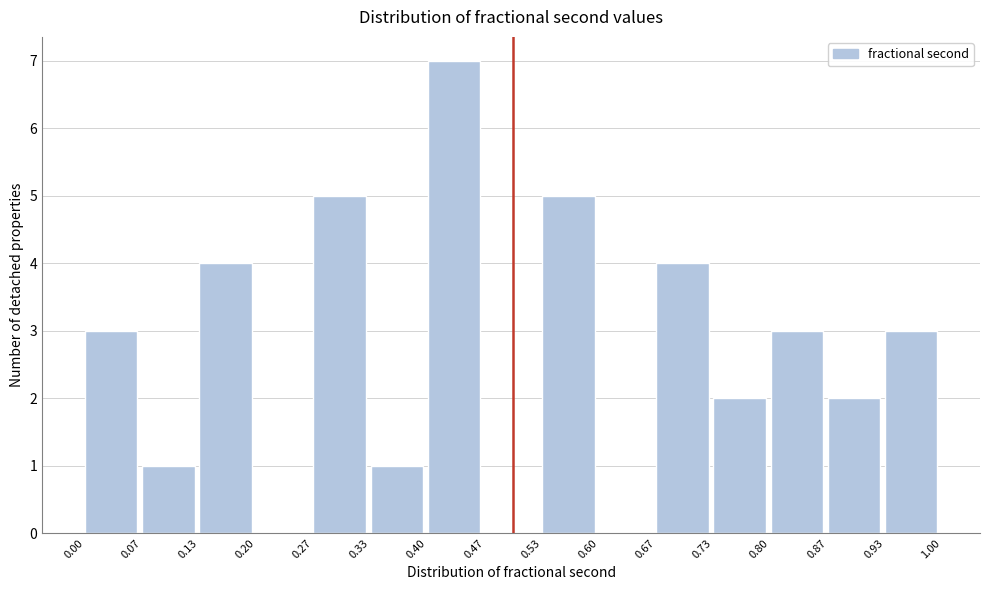

Which range on the x-axis has the tallest bar?

0.40 to 0.47